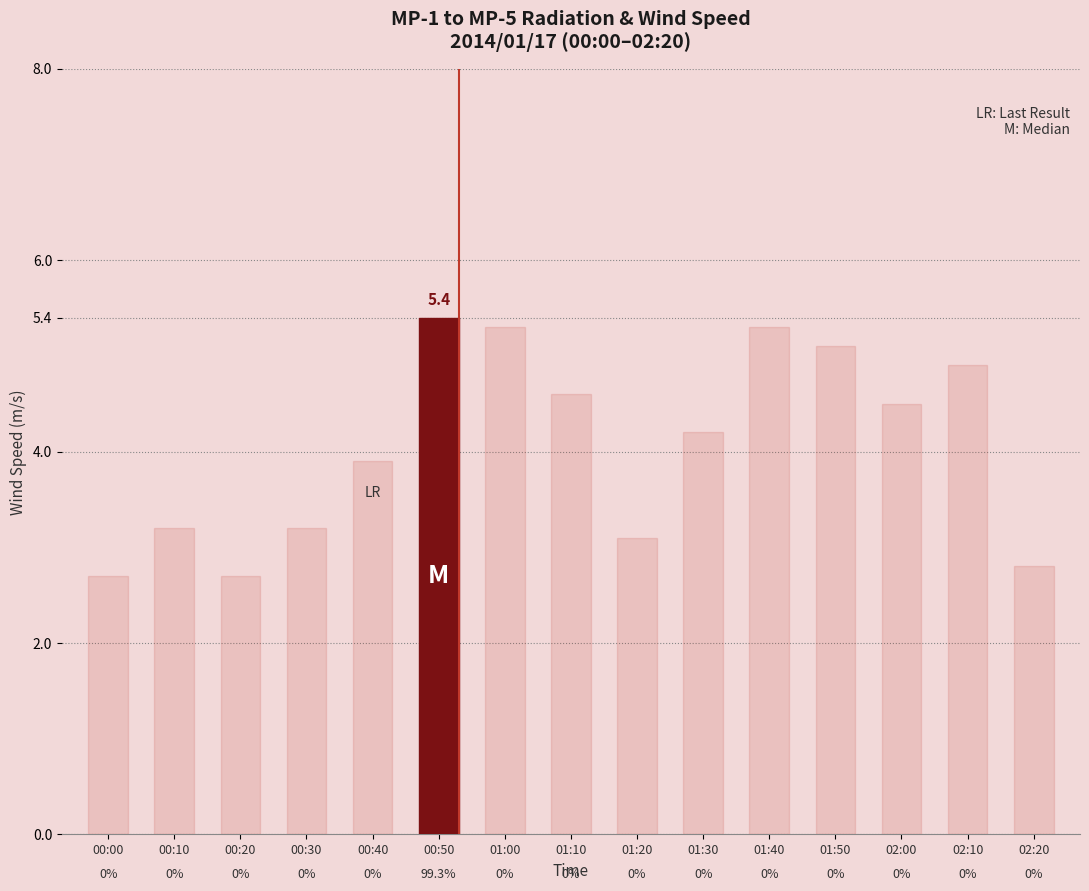

Are the bars horizontal?

No